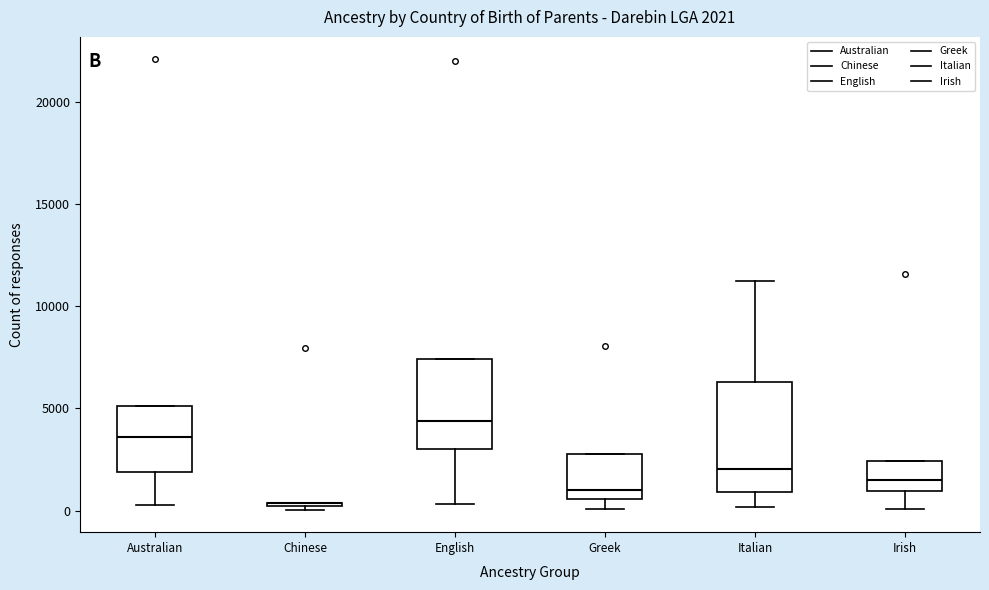

Which box is the tallest, from its lower edge to its upper edge?

Italian